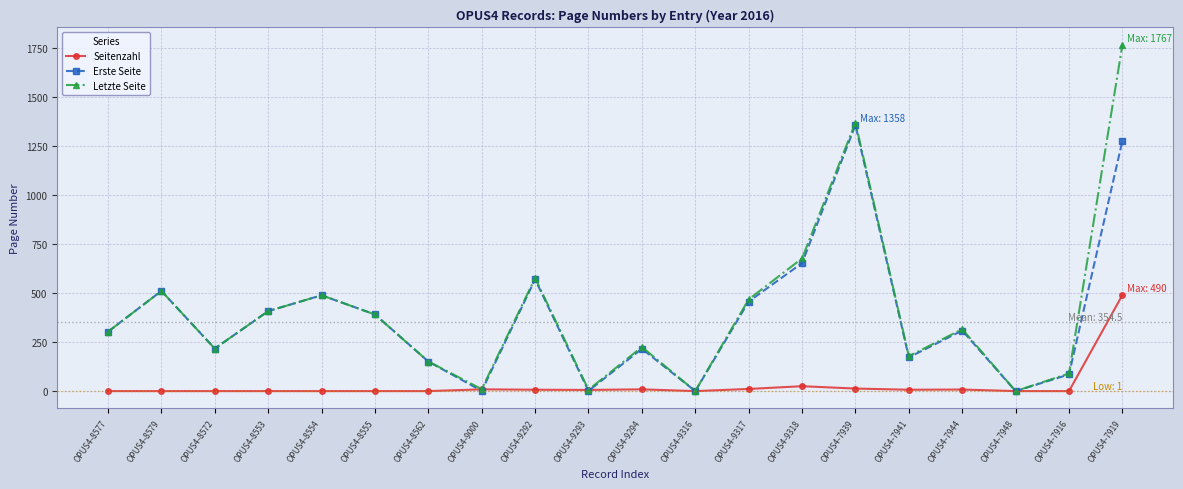

Is it true that Letzte Seite equals 90 at OPUS4-7916?

True